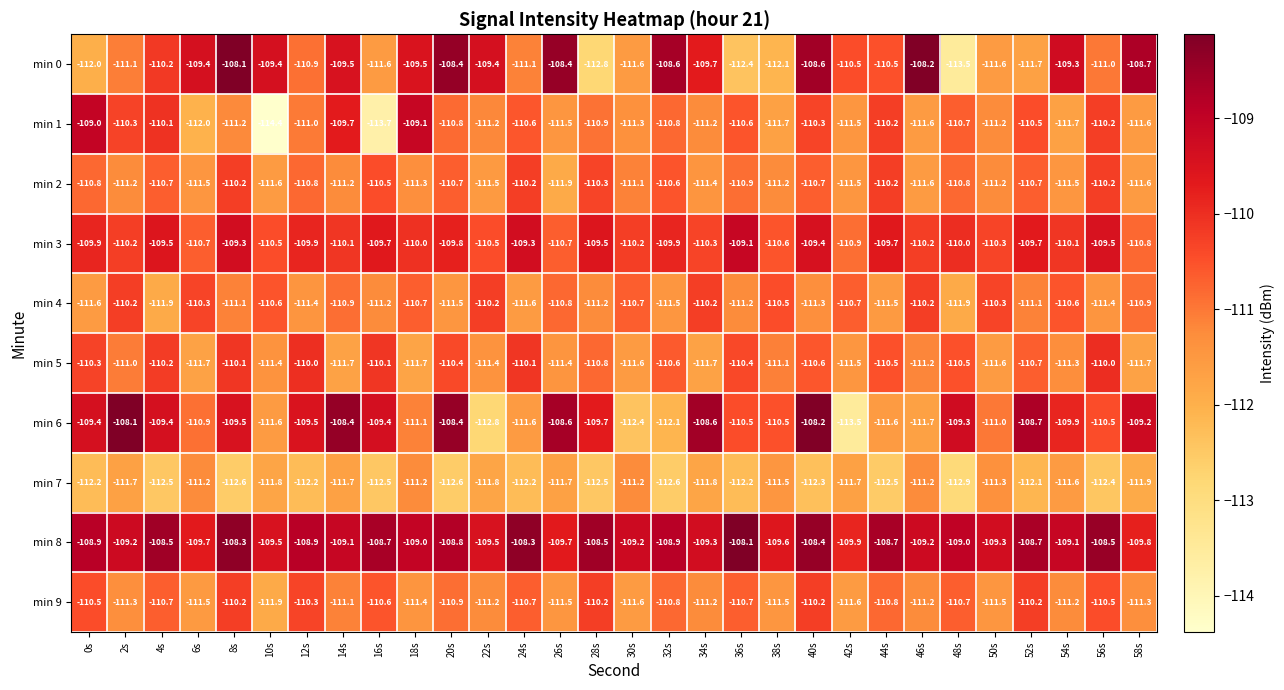

The value of min 2 at 56s is -110.2. True or false?

True